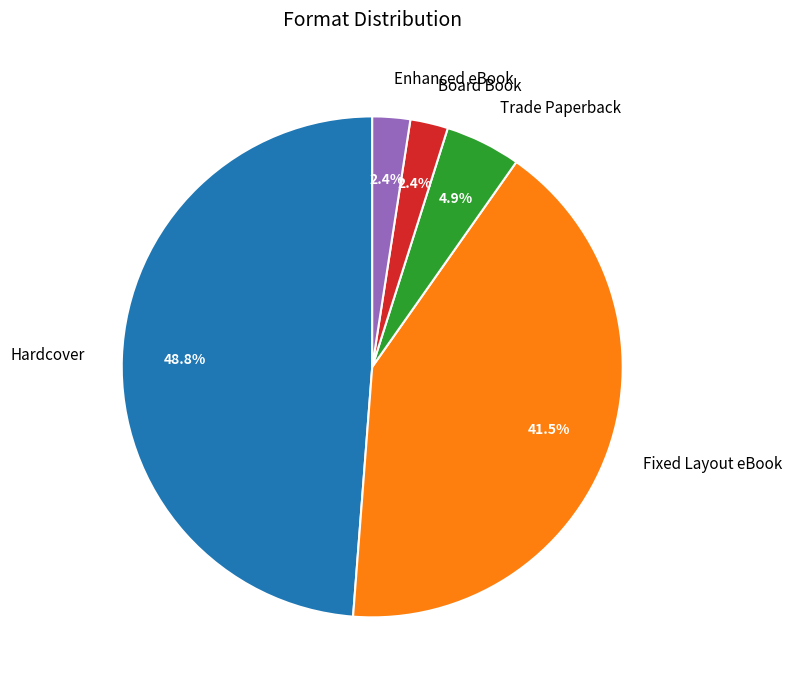

Which category has the biggest portion of the pie?

Hardcover